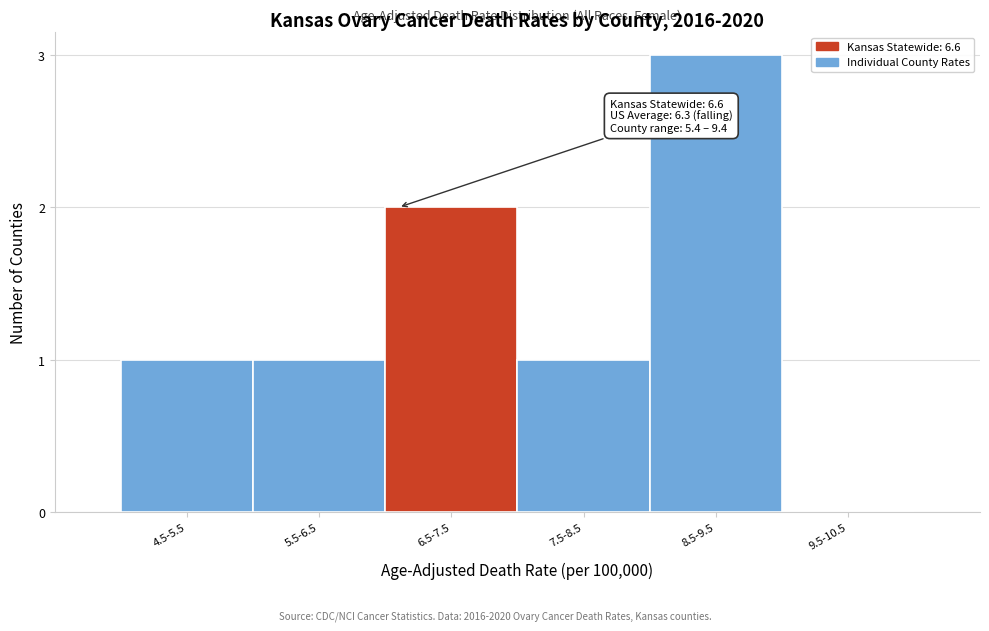

Reading left to right, extract all data points from this chart.

4.5-5.5=1	5.5-6.5=1	6.5-7.5=2	7.5-8.5=1	8.5-9.5=3	9.5-10.5=0